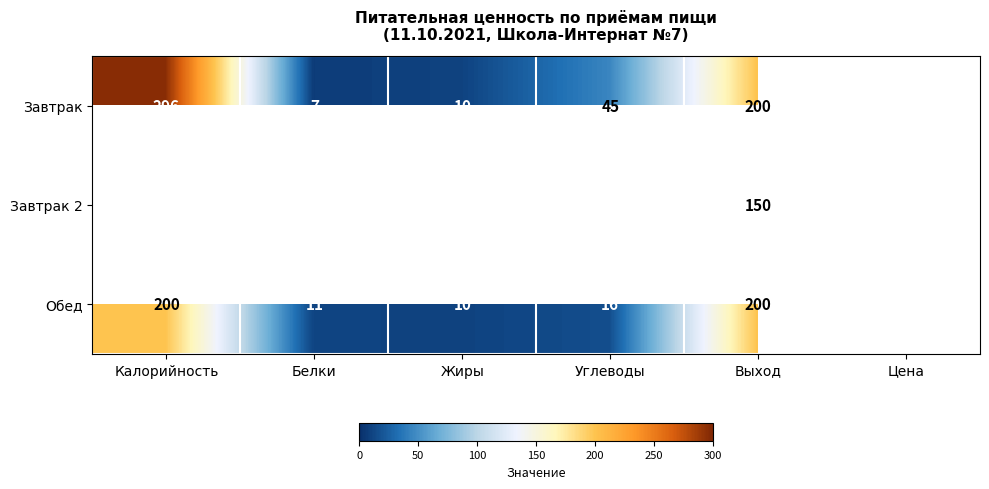

Which category has the highest value across all series?

Калорийность